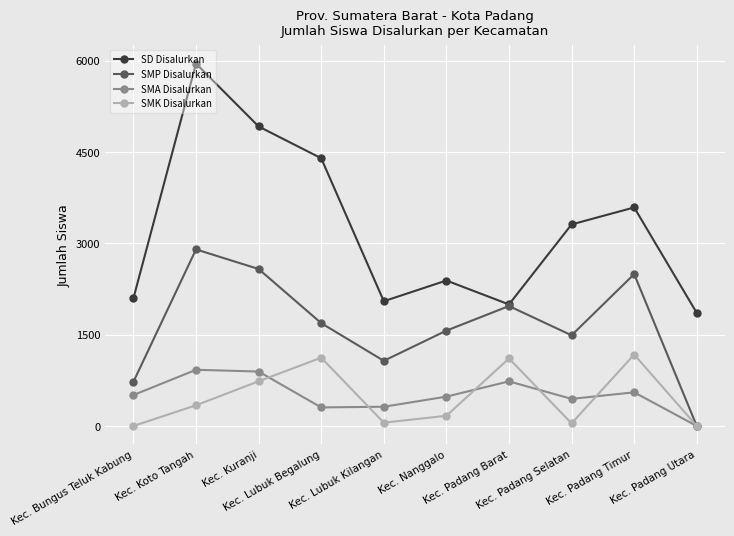

True or false: SMA Disalurkan and SD Disalurkan cross at least once.

False